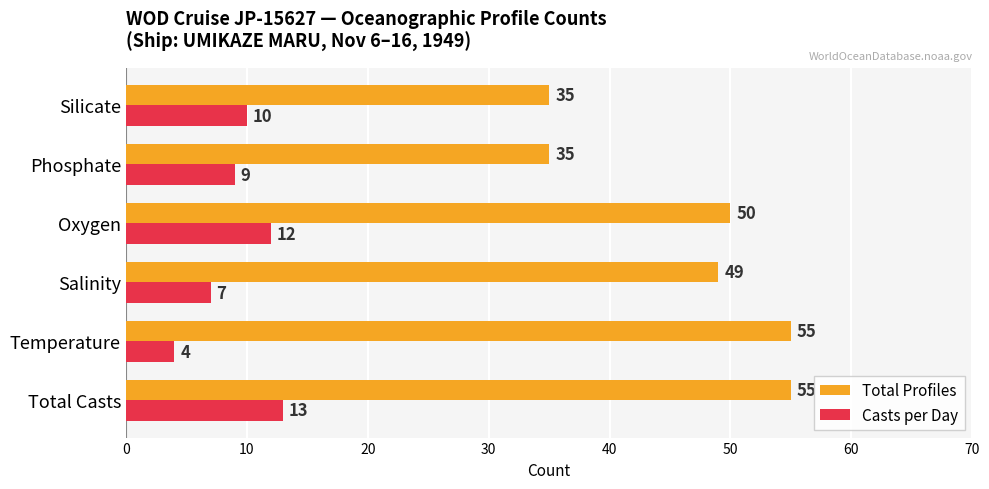

Which series has the largest range (max minus min)?

Total Profiles